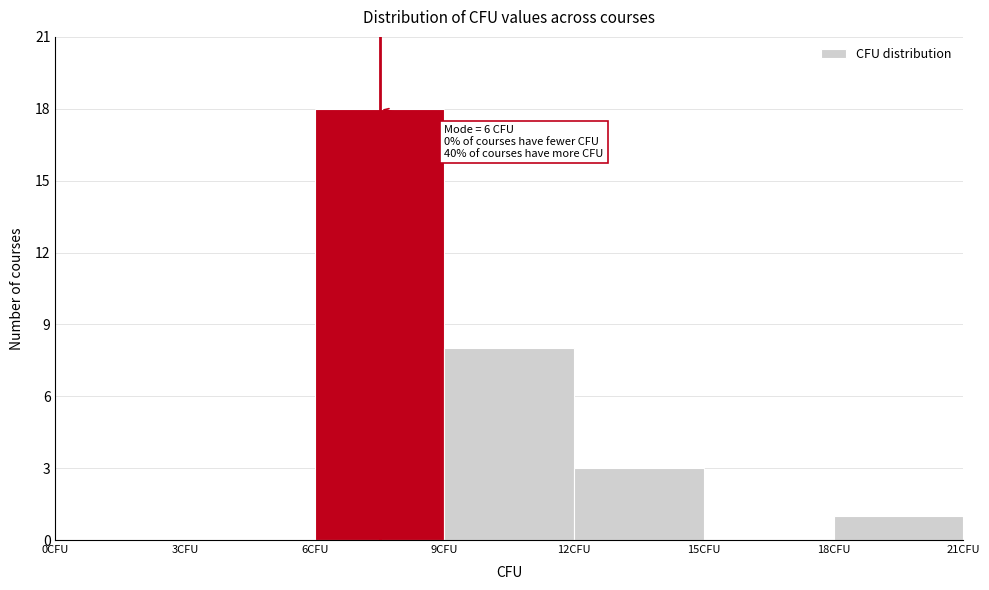

Which range on the x-axis has the tallest bar?

6 to 9